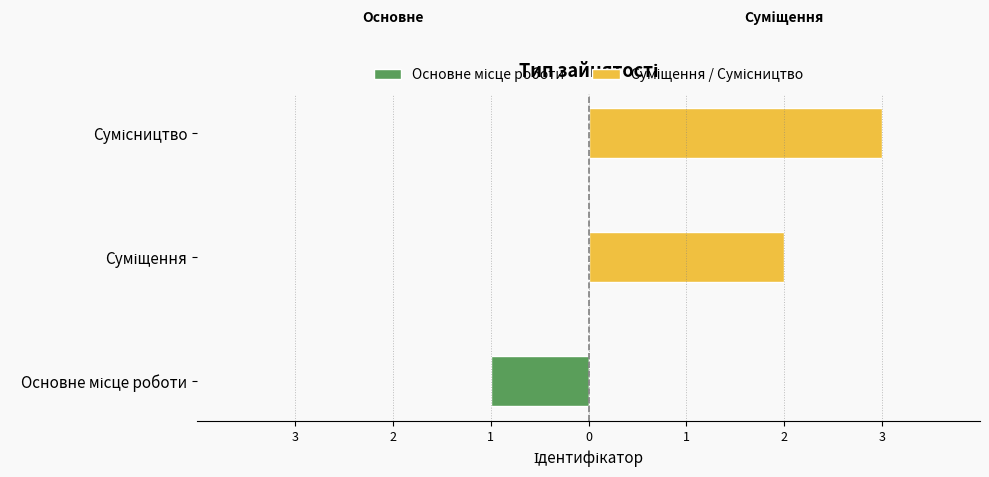

What is the approximate value of Основне місце роботи at Основне місце роботи?

-1